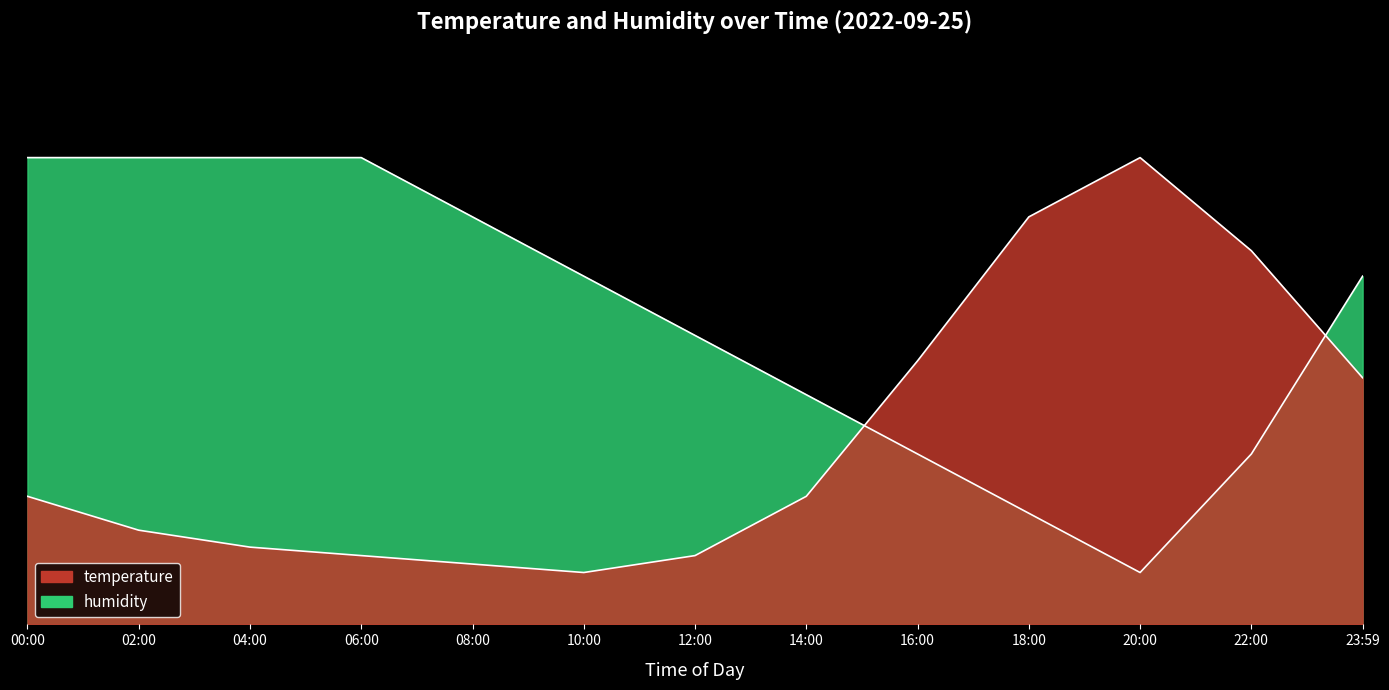

Does the chart display data point markers on the line(s)?

No